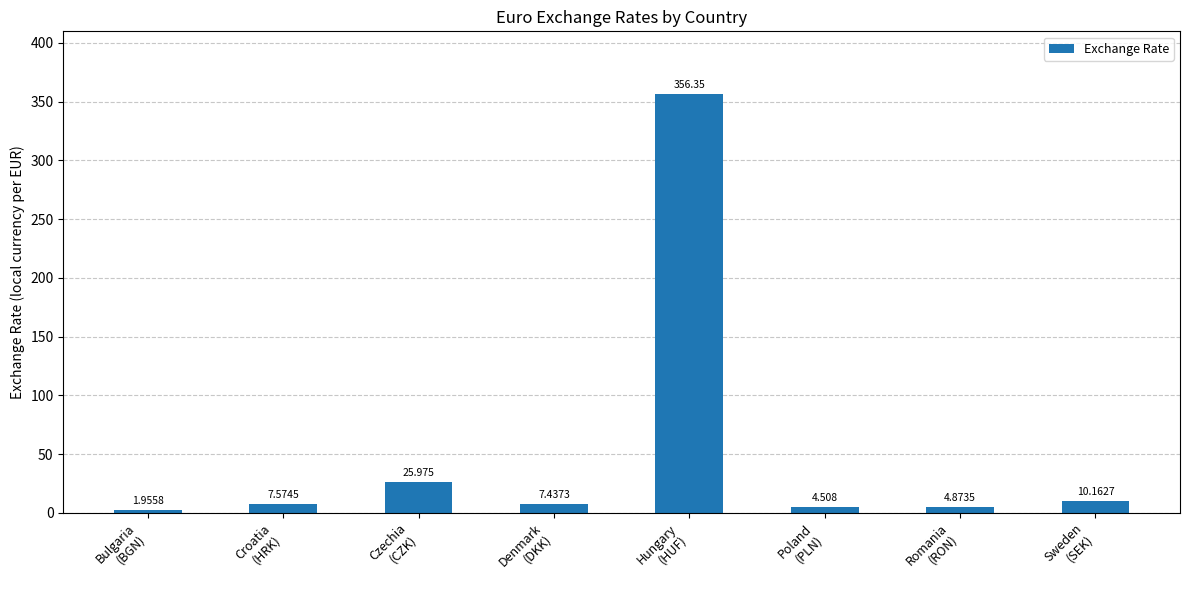

How many data points does each series have?

8